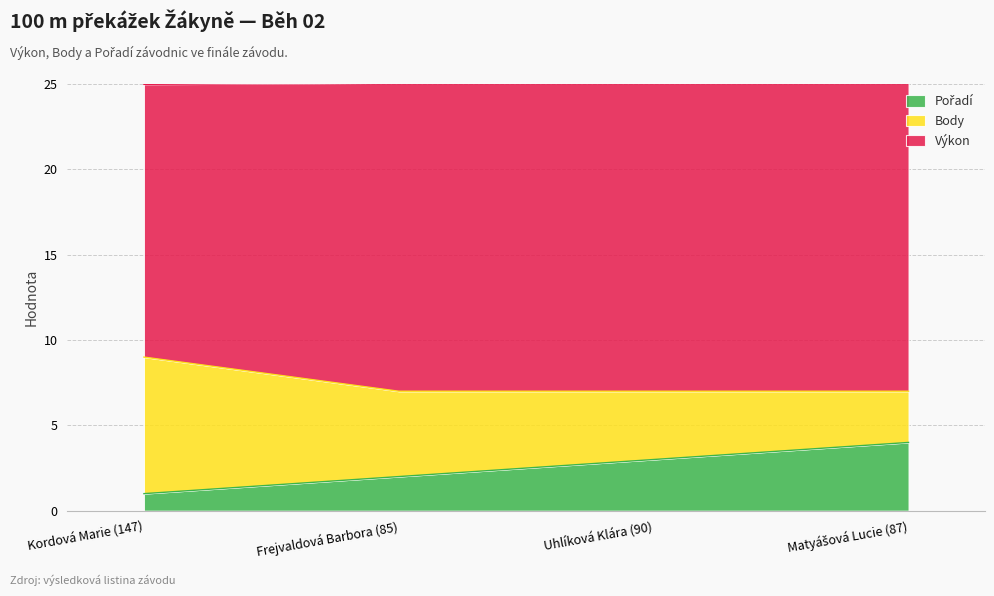

Rank the series by their maximum value, from lowest to highest.

Pořadí, Body, Výkon